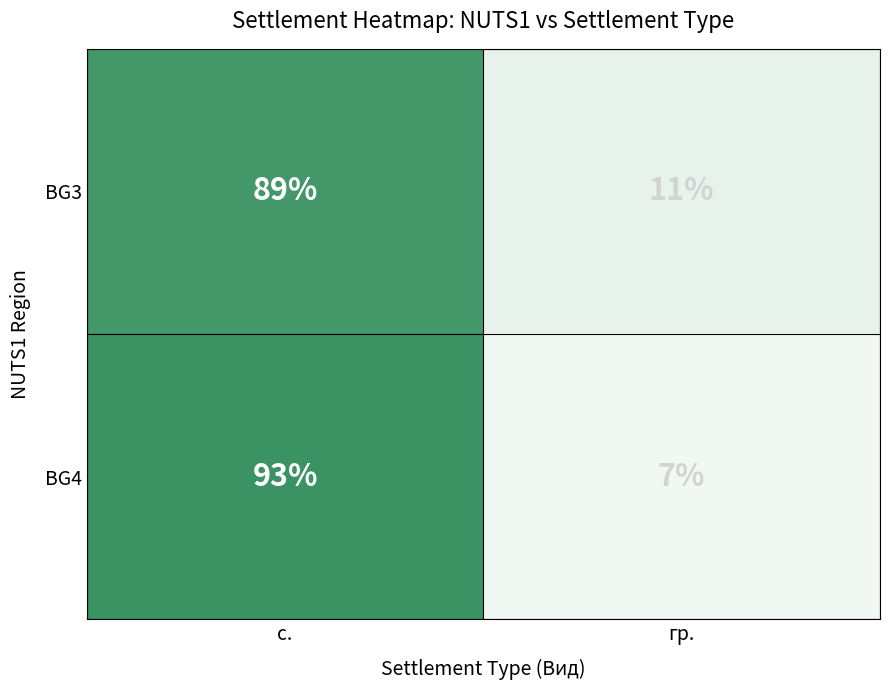

How many categories are shown in the chart?

2